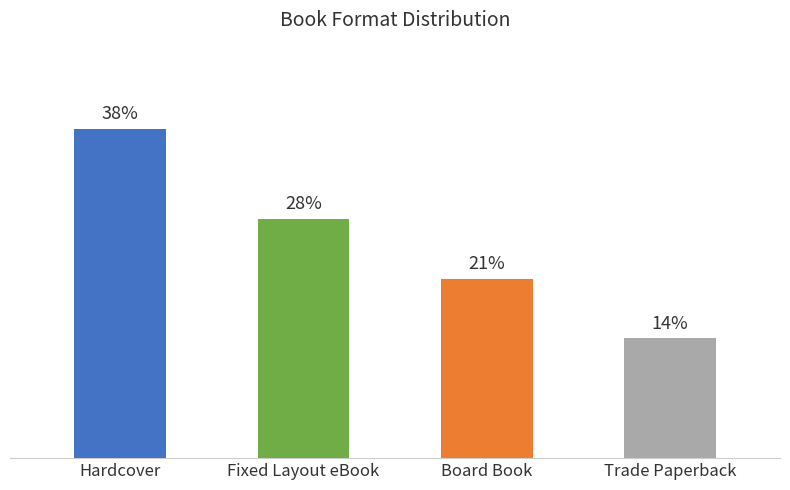

How many bars are there in total?

4